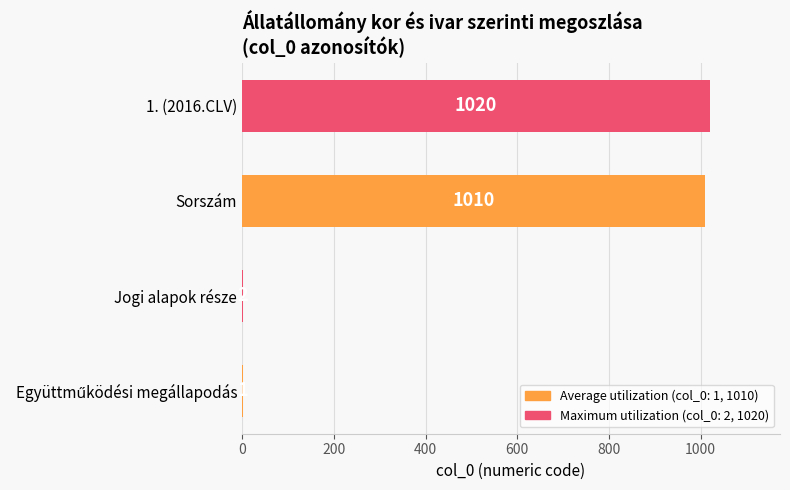

Which label corresponds to the largest value in the chart?

1. (2016.CLV)